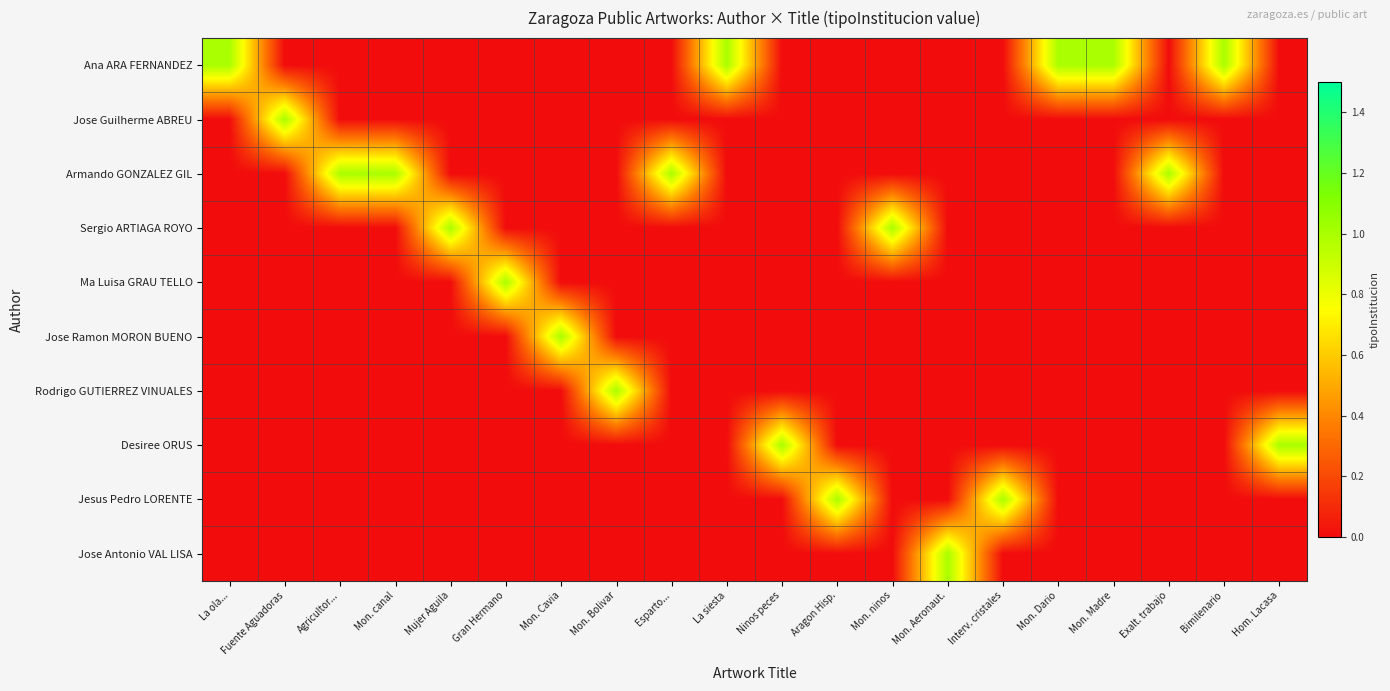

Which category has the highest value across all series?

La ola...